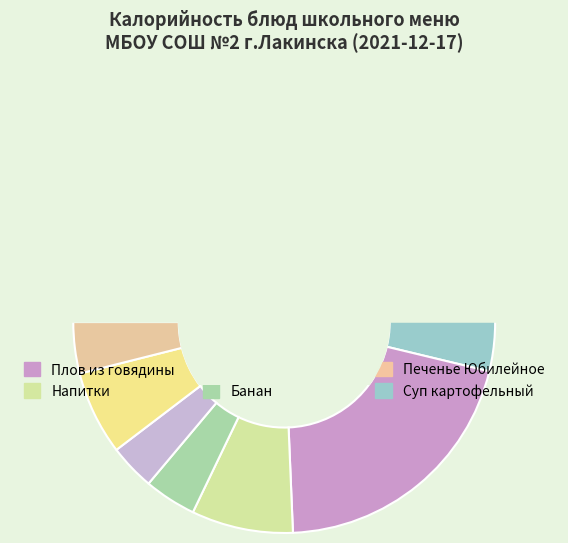

What percentage do Банан (2 завтрак) and Печенье Юбилейное (2 завтрак) together represent?

10.4%